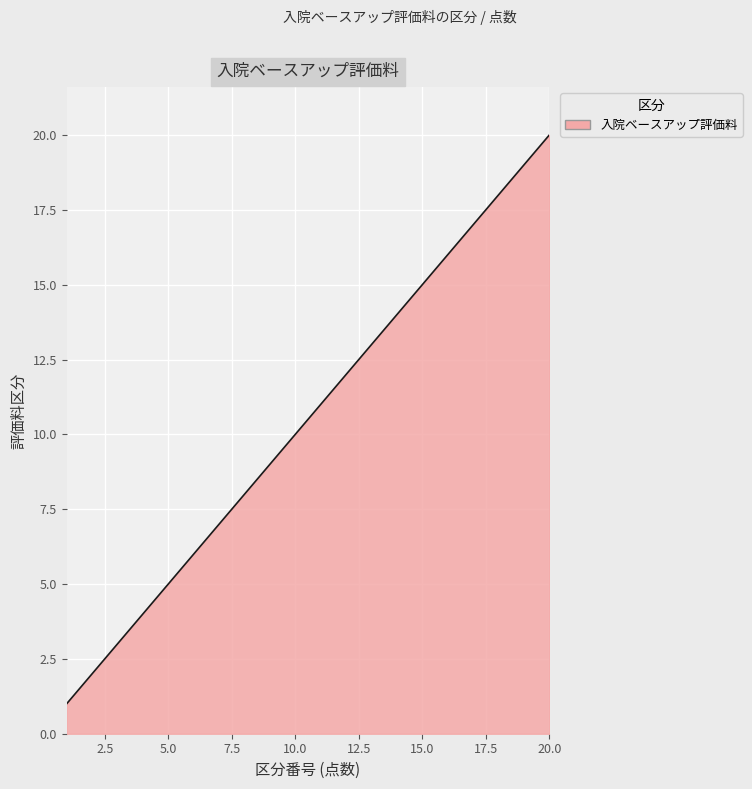

What is the difference between the maximum and minimum values?

19.0